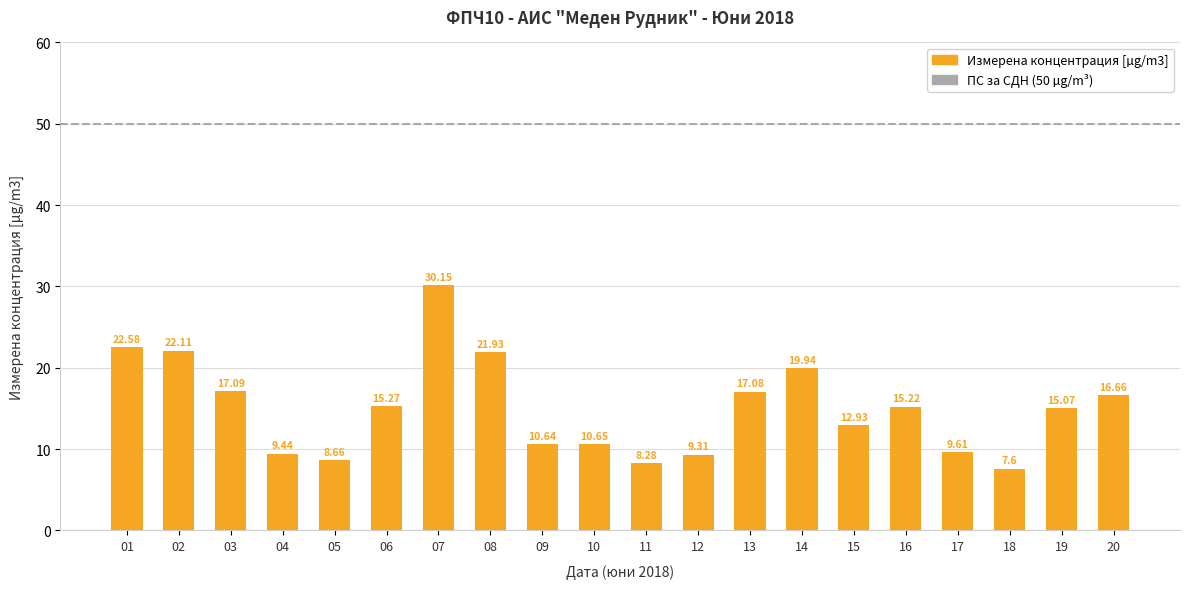

List the labels in order of value, largest first.

07, 01, 02, 08, 14, 03, 13, 20, 06, 16, 19, 15, 10, 09, 17, 04, 12, 05, 11, 18